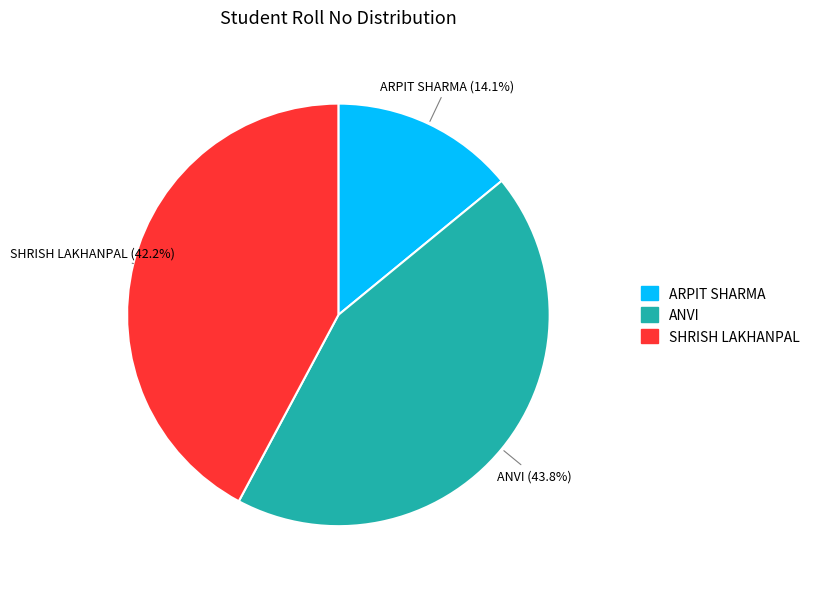

To the nearest percent, what portion does SHRISH LAKHANPAL represent?

42%